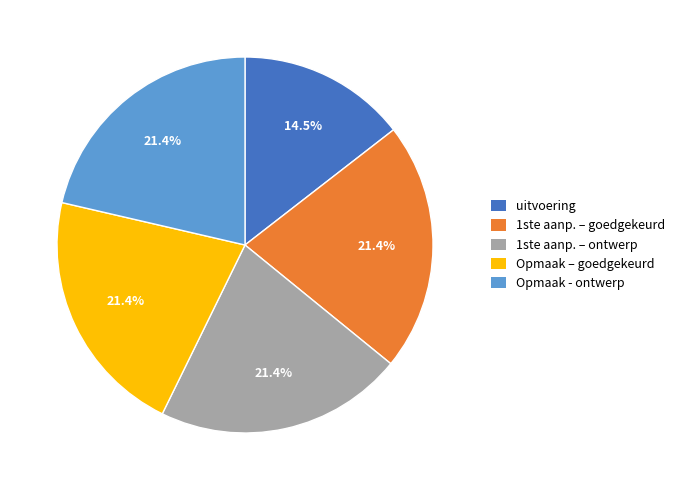

Is there a majority slice in this chart?

No